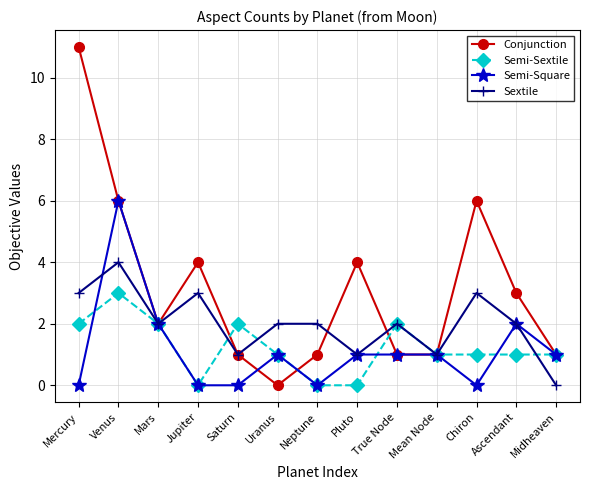

Which series has the largest range (max minus min)?

Conjunction